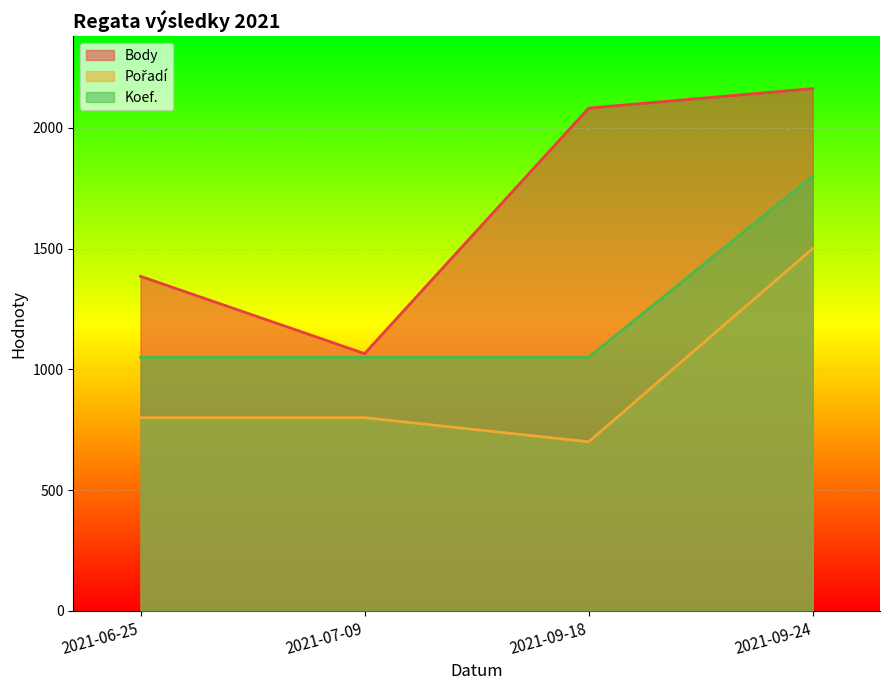

At which category is the sum across all series the highest?

2021-09-24